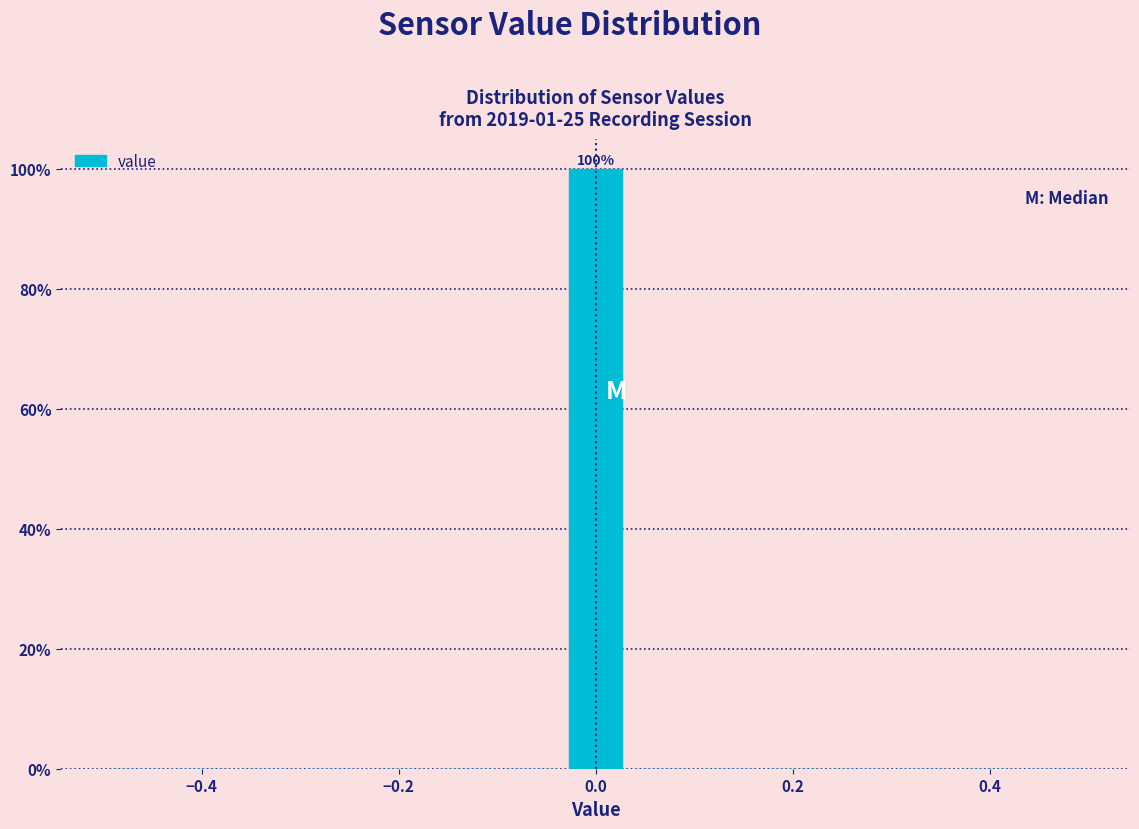

Around what value on the x-axis is the tallest bar? Give the approximate position of its centre, as read against the axis.

0.00